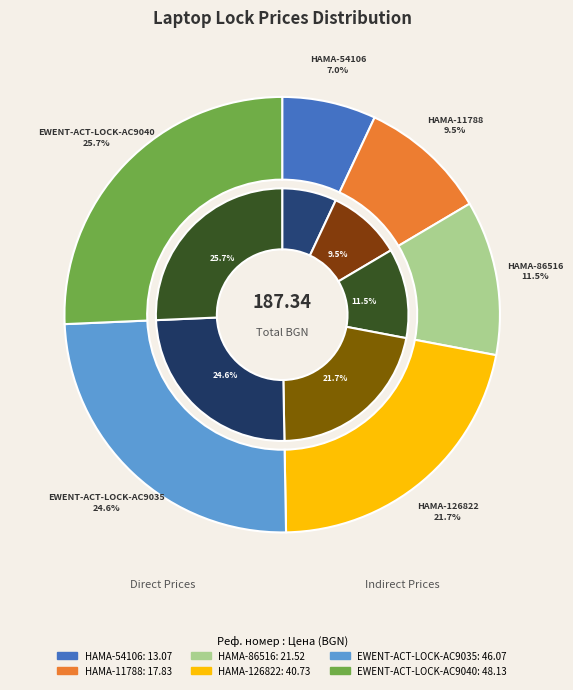

What is the total percentage of EWENT-ACT-LOCK-AC9035 and HAMA-86516?

36.1%